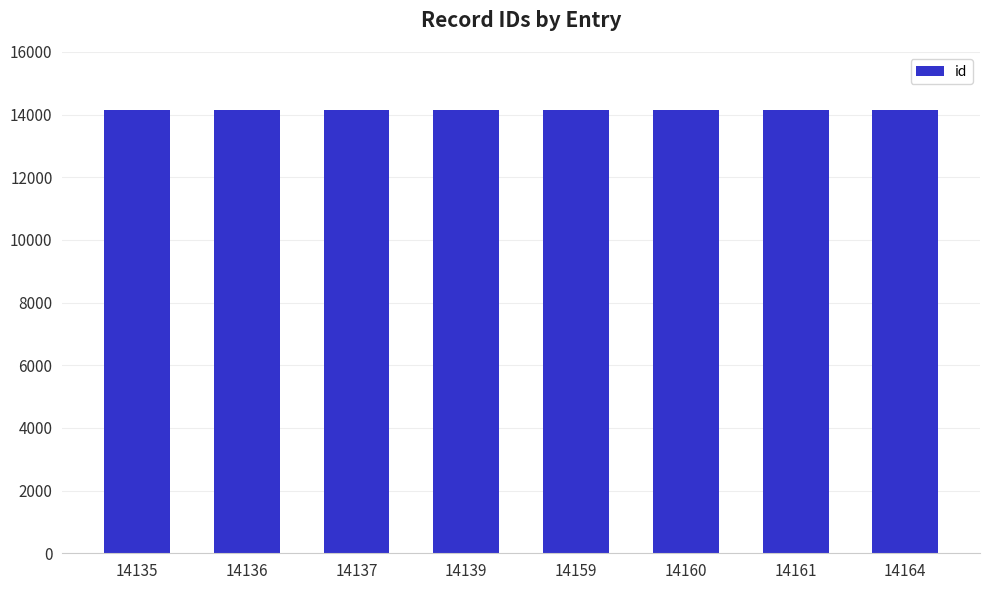

Approximately how many times larger is the value at 14161 compared to 14164?

1.0